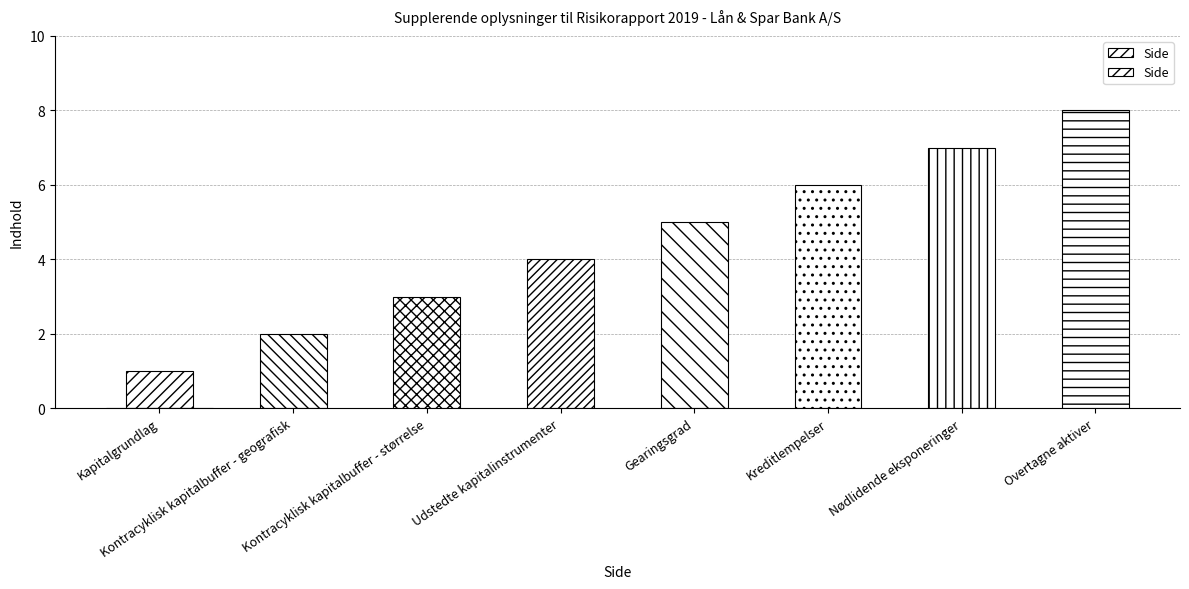

True or false: the data shows 3 at Kontracyklisk kapitalbuffer - størrelse.

True